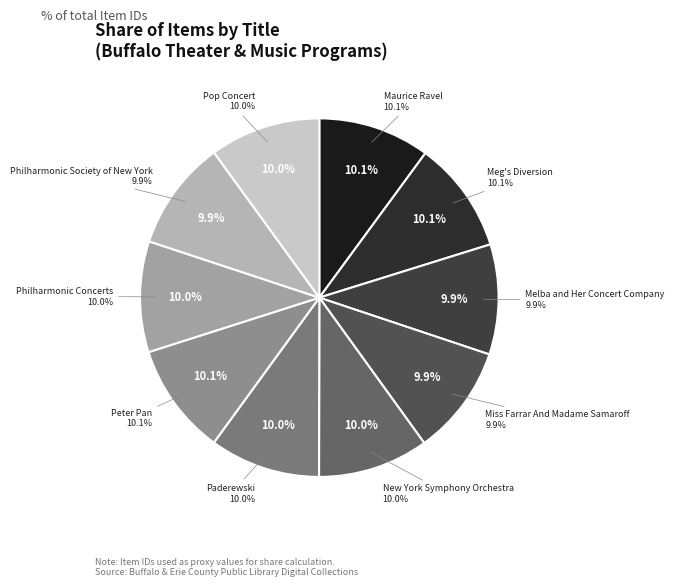

To the nearest percent, what is the average slice percentage?

10%